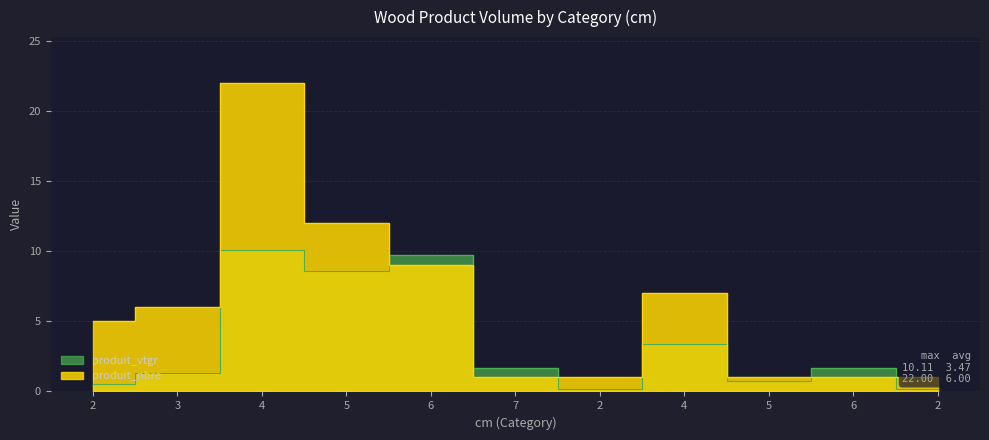

True or false: produit_vtgr and produit_nbre cross at least once.

True